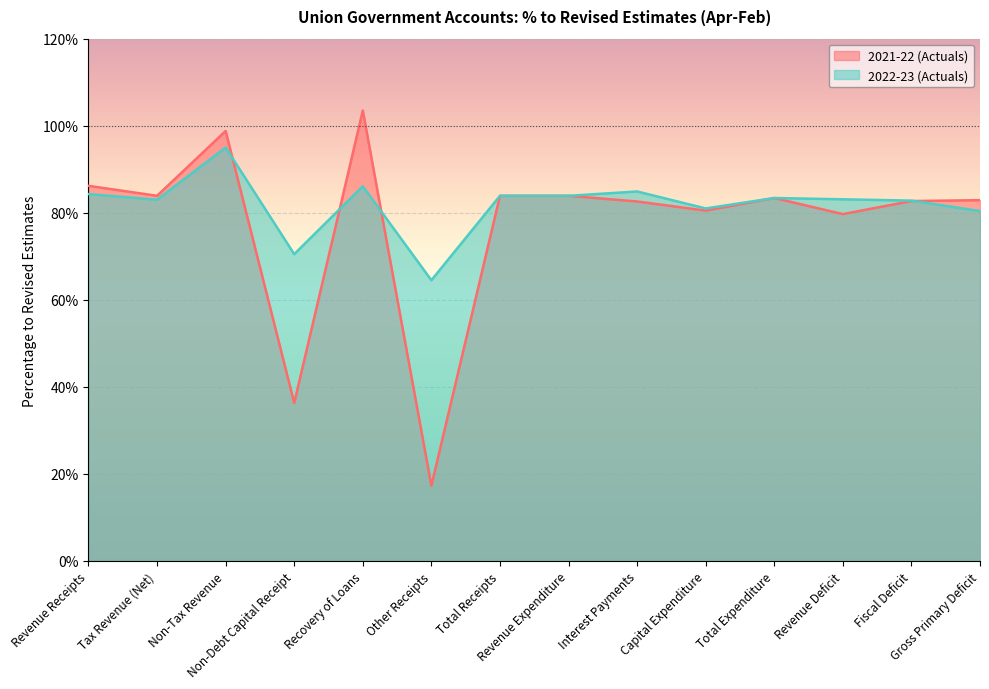

Between Total Expenditure and Gross Primary Deficit, which is larger?

Total Expenditure